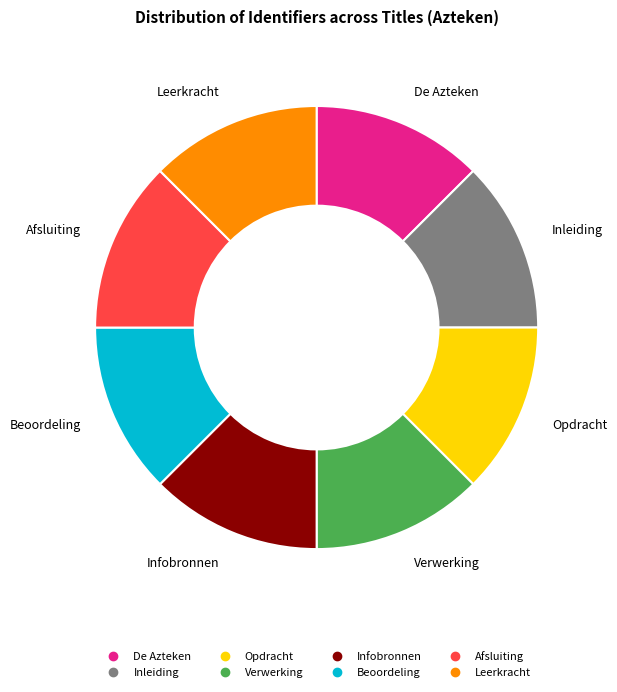

Is it true that Opdracht is 12% of the pie?

True